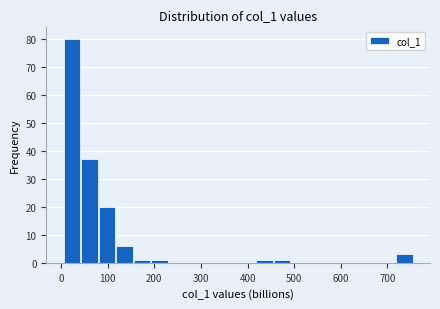

Read against the x-axis, roughly where is the centre of the tallest bar?

20